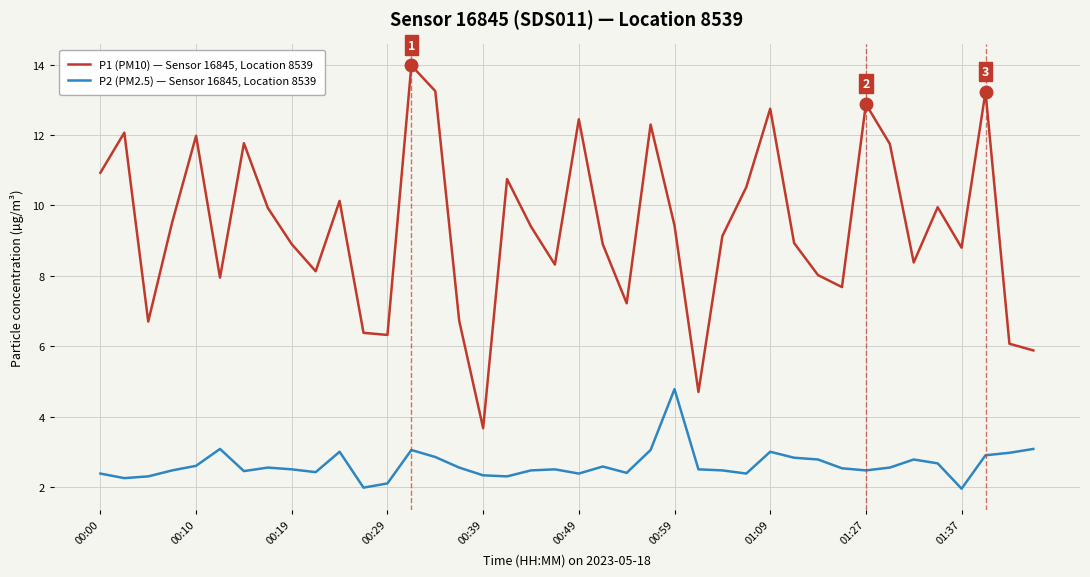

Which series has the widest spread of values?

P1 (PM10) — Sensor 16845, Location 8539